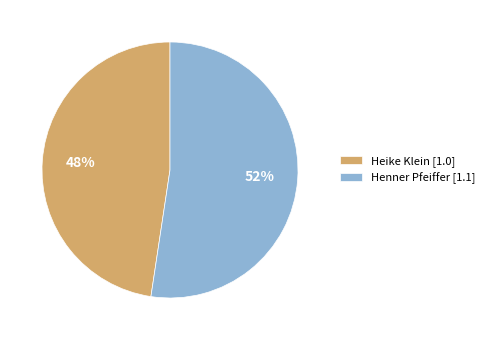

To the nearest percent, what is the combined percentage of Heike Klein [1.0] and Henner Pfeiffer [1.1]?

100%